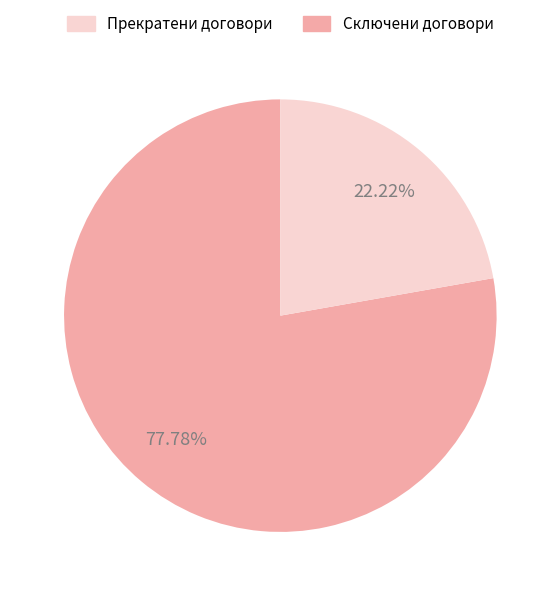

Is there any slice that represents more than half of the pie?

Yes